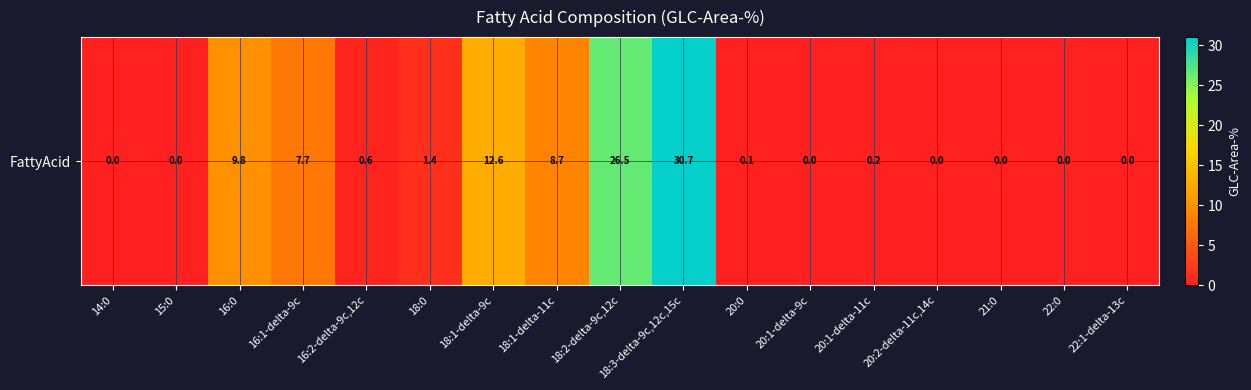

Is it true that the value at 15:0 is 11.1?

False